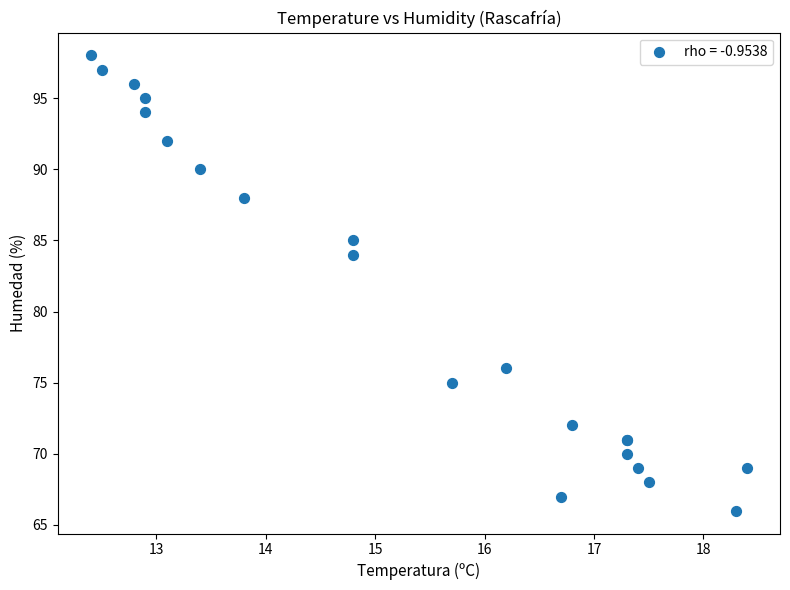

What Y value in the scatter plot is closest to 82?

84